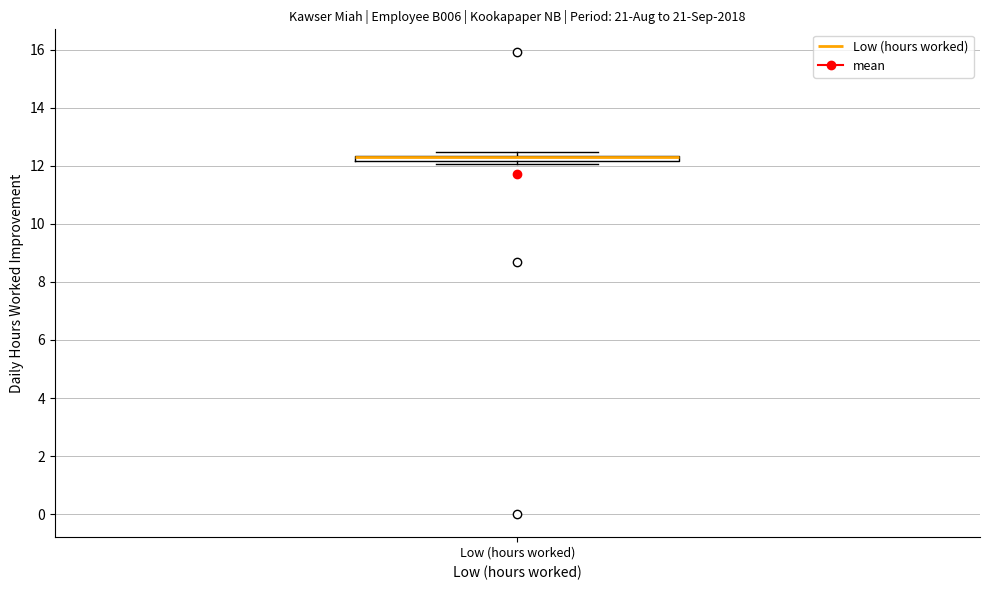

Where is the lower edge of the box for Low (hours worked) on the y-axis? The values are not printed on the chart, so give them approximately, as read against the axis.

12.2